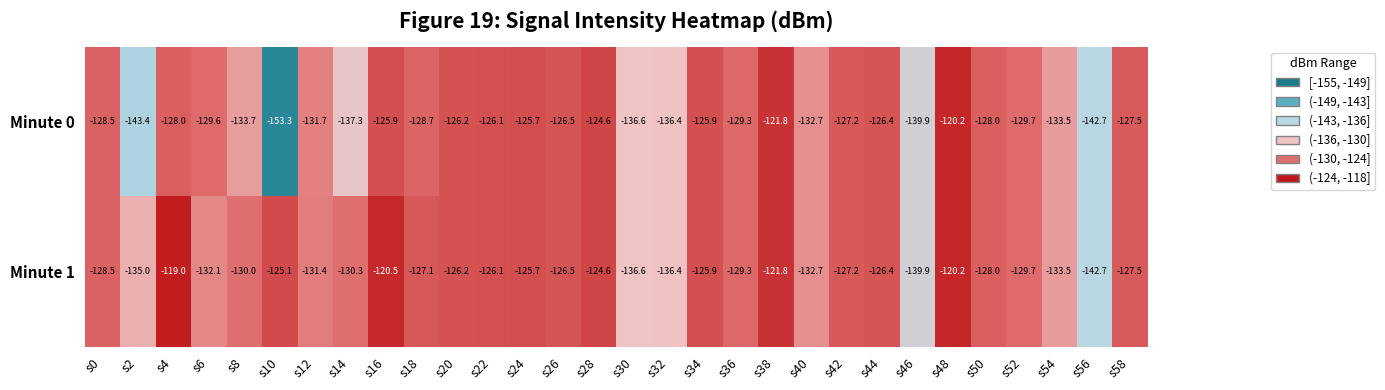

Where is Minute 0 nearest to the value -136?

s32